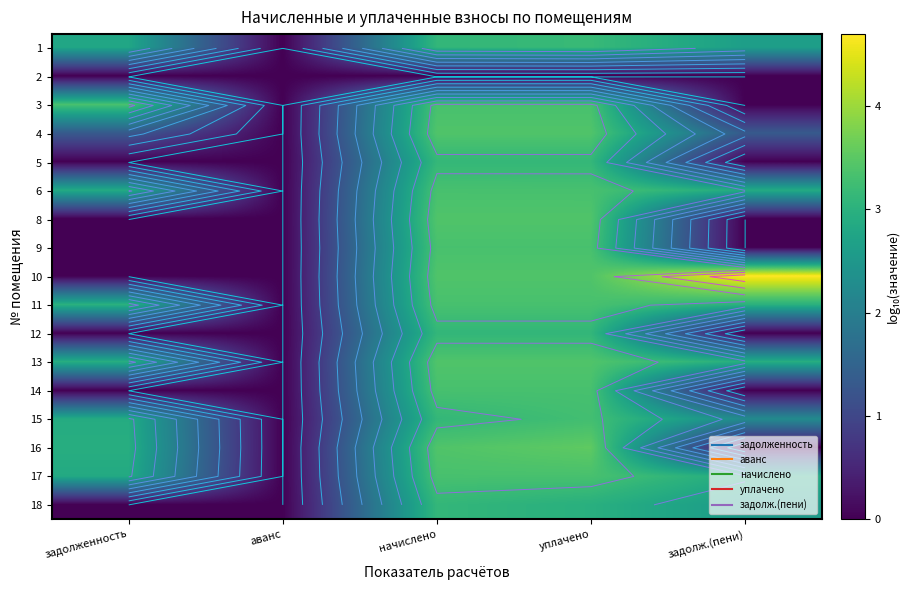

Which has a higher value, уплачено or аванс?

уплачено